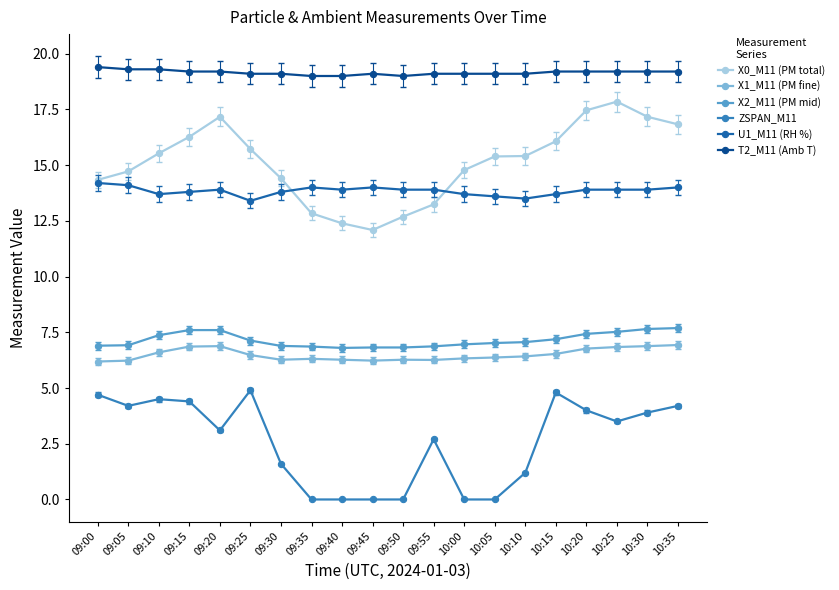

True or false: T2_M11 (Amb T) and X1_M11 (PM fine) cross at least once.

False